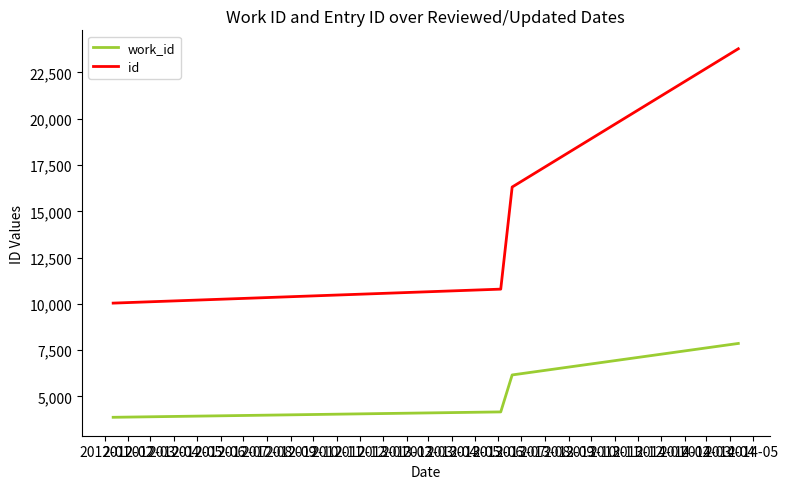

List the series in order of their peak value, highest first.

id, work_id